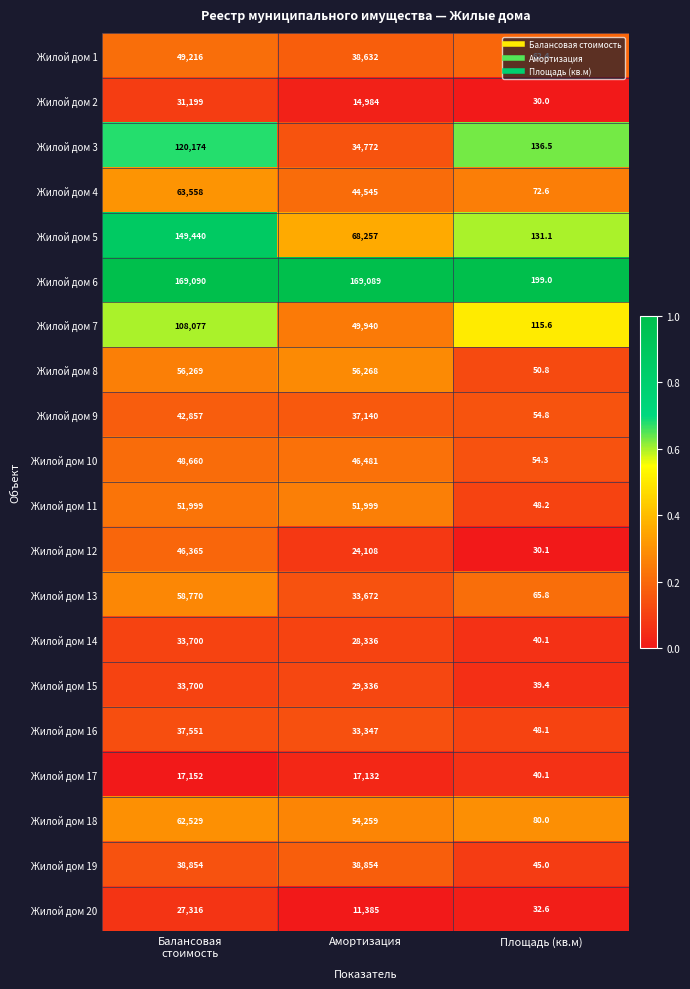

What is the difference between the maximum and second lowest values in the Жилой дом 2 series?

16215.0